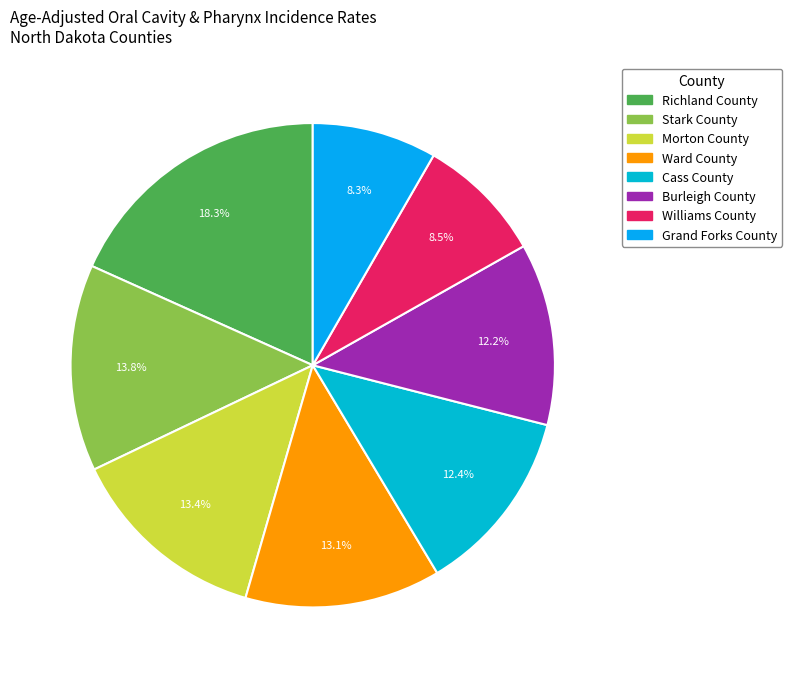

How many slices are in this pie chart?

8